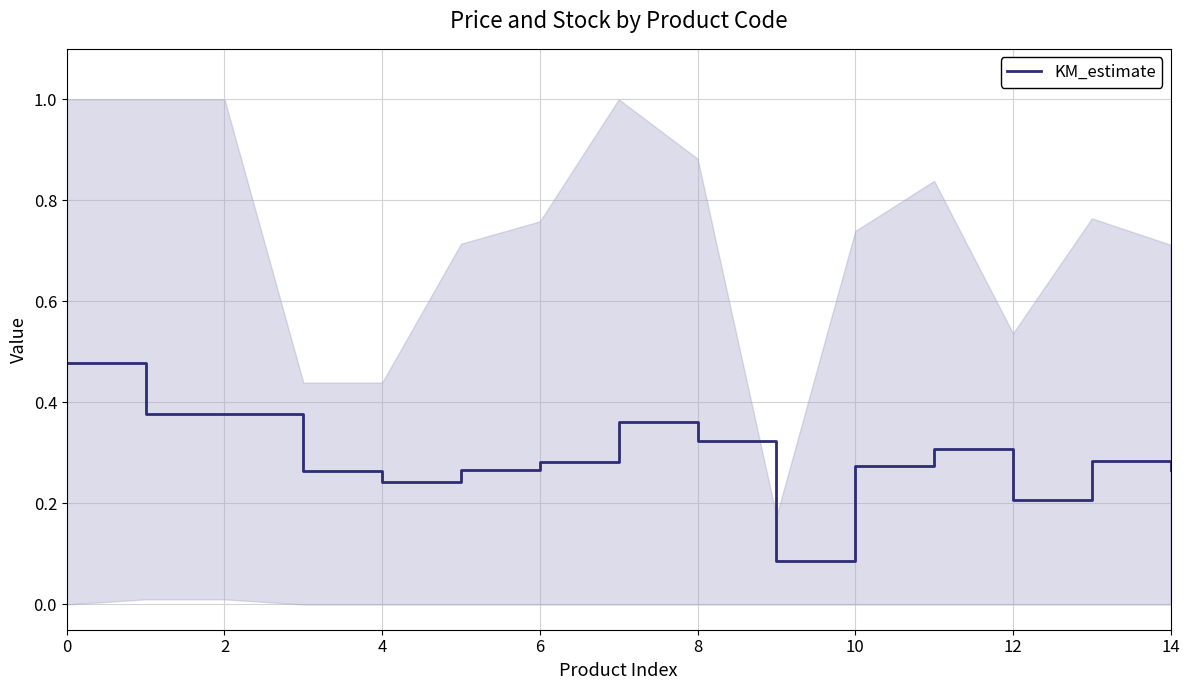

Is it true that the value at 2 is 0.5?

False